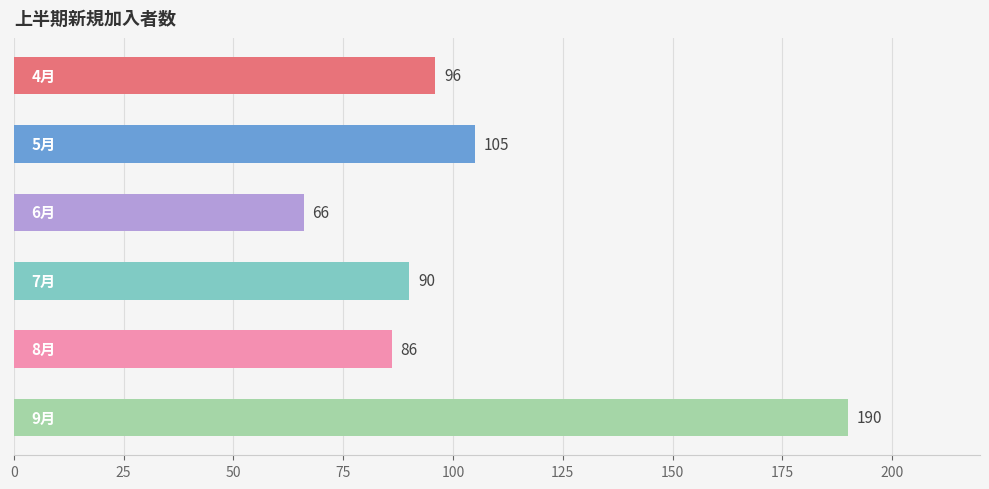

How many bars are there in total?

6